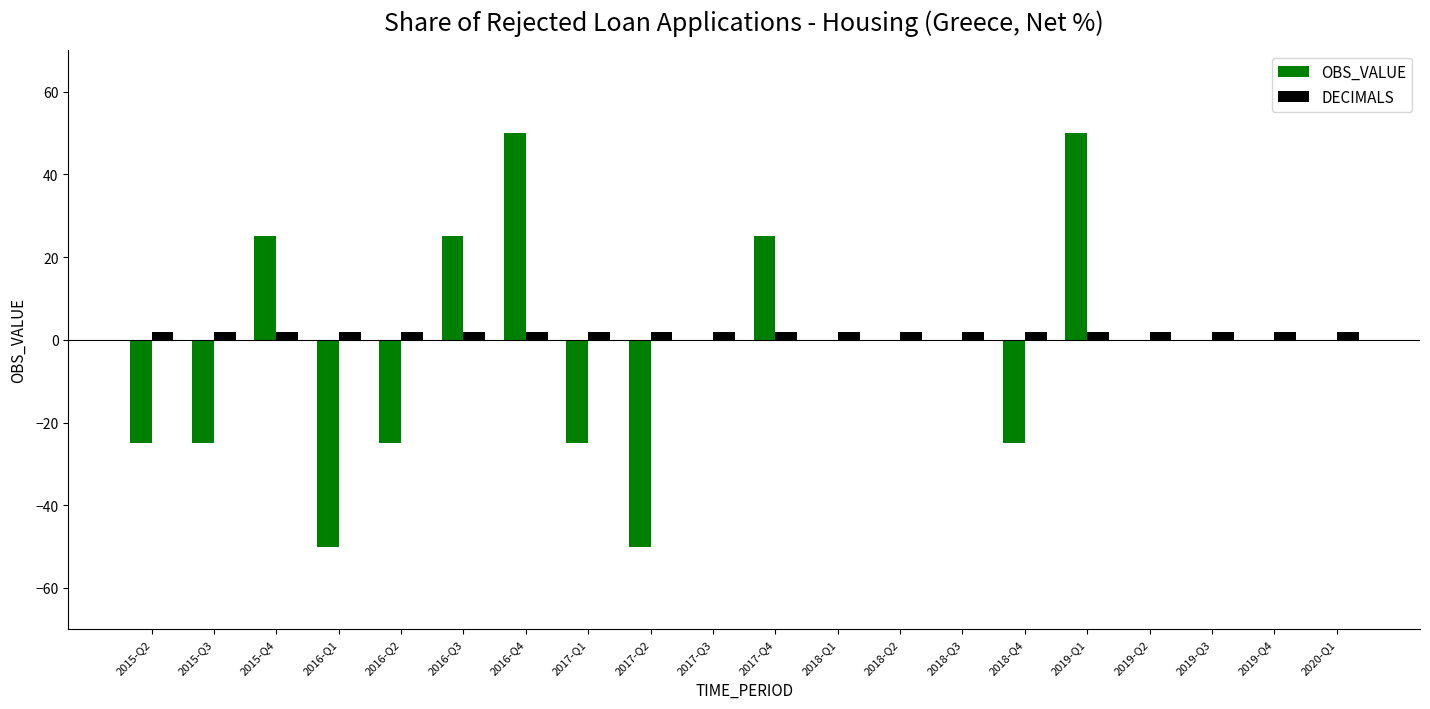

Read the OBS_VALUE value at 2016-Q3.

25